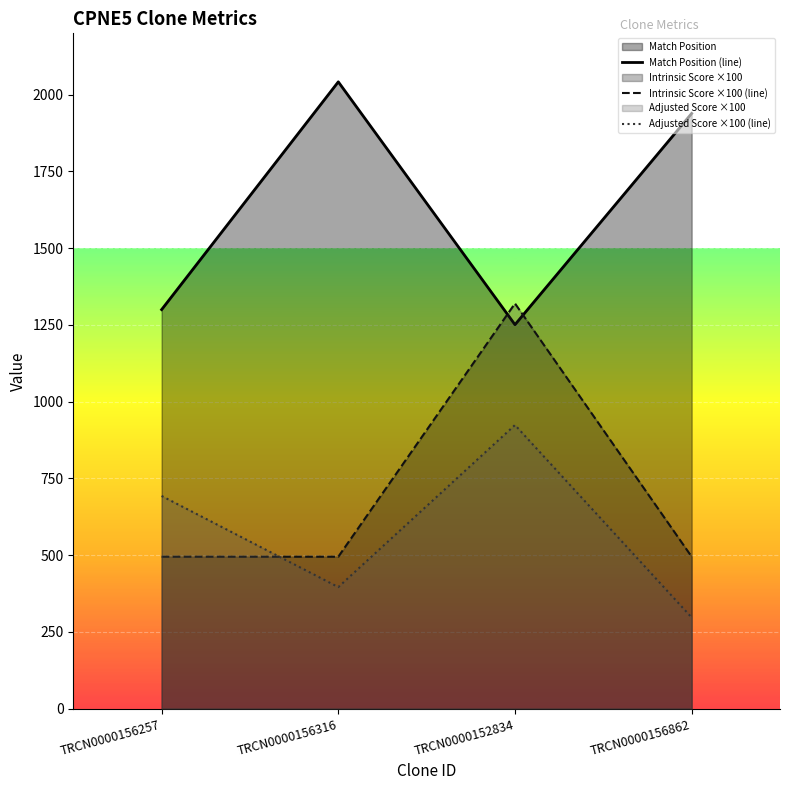

The value of Match Position (line) at TRCN0000152834 is 1251. True or false?

True